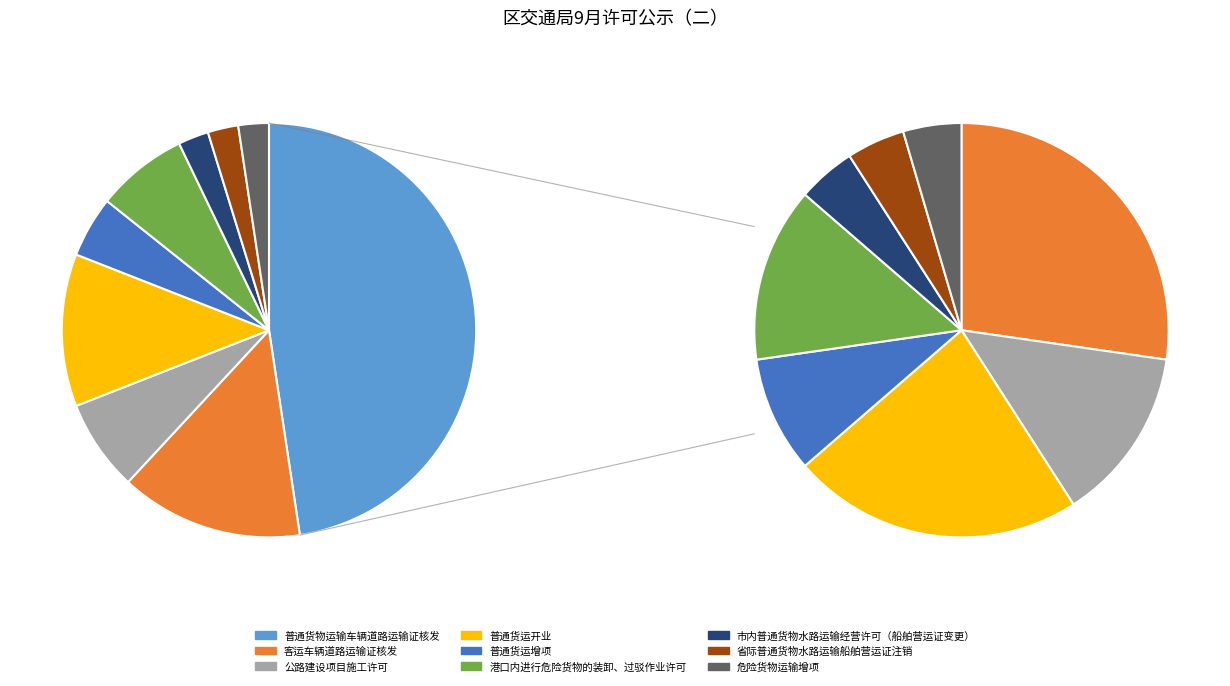

Does 普通货运增项 account for over 50% of the chart?

No